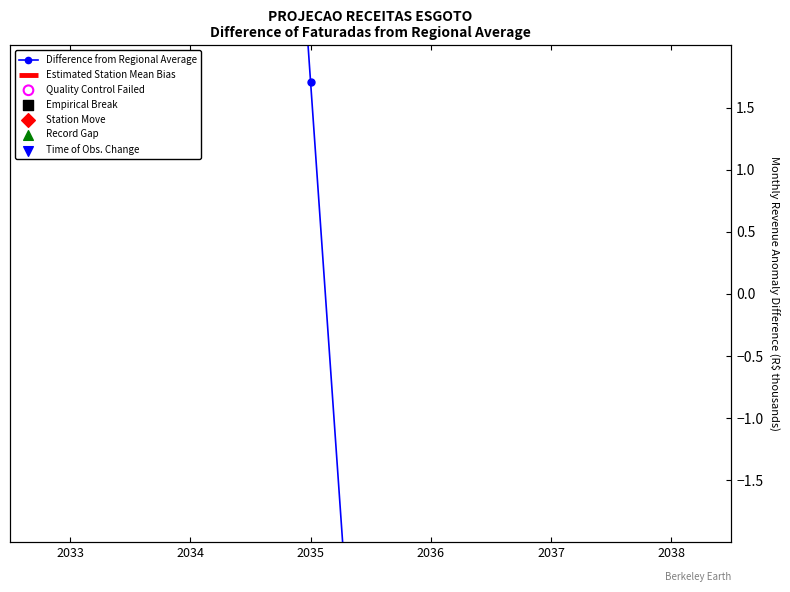

What is the change in value from 2033 to 2037?

-30.1